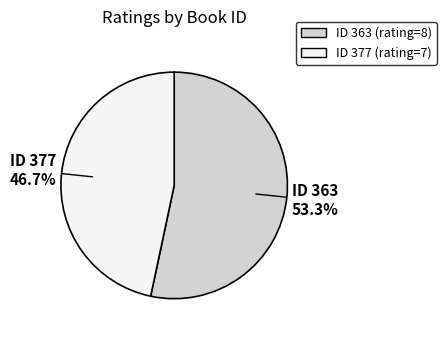

Is there a majority slice in this chart?

Yes